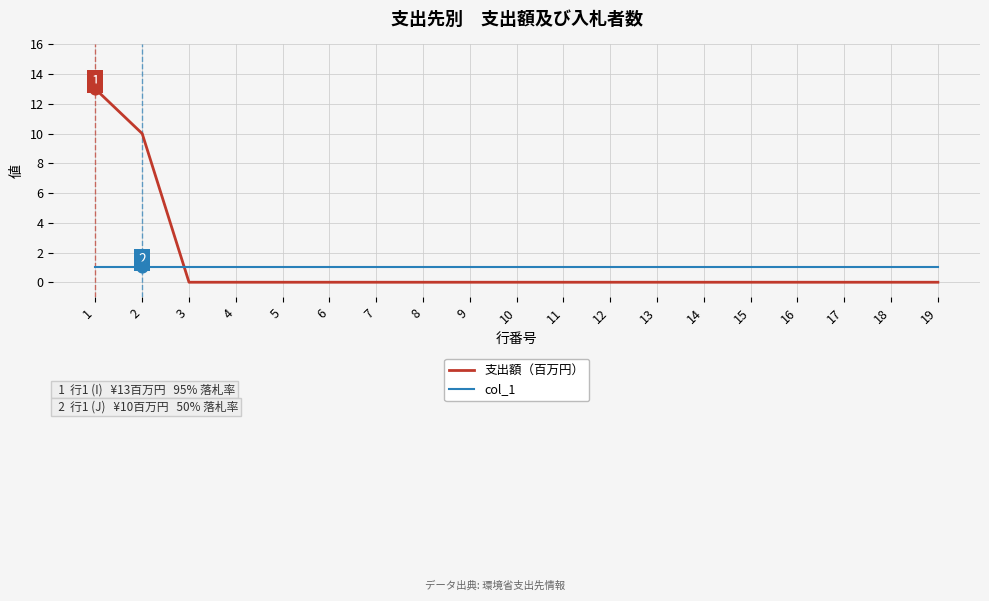

Which series has the largest total across all categories?

支出額（百万円）